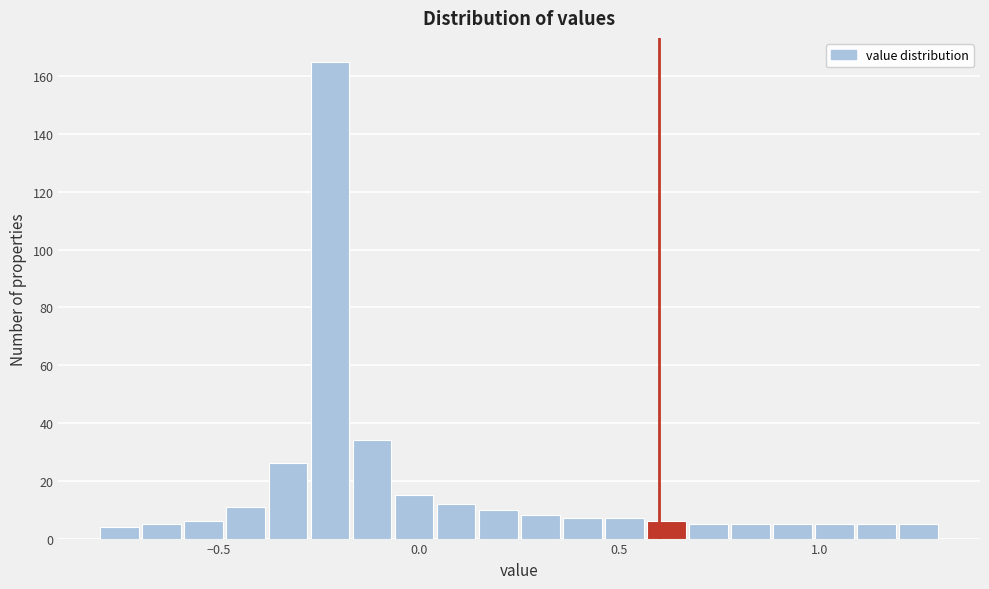

Read against the x-axis, roughly where is the centre of the tallest bar?

-0.20